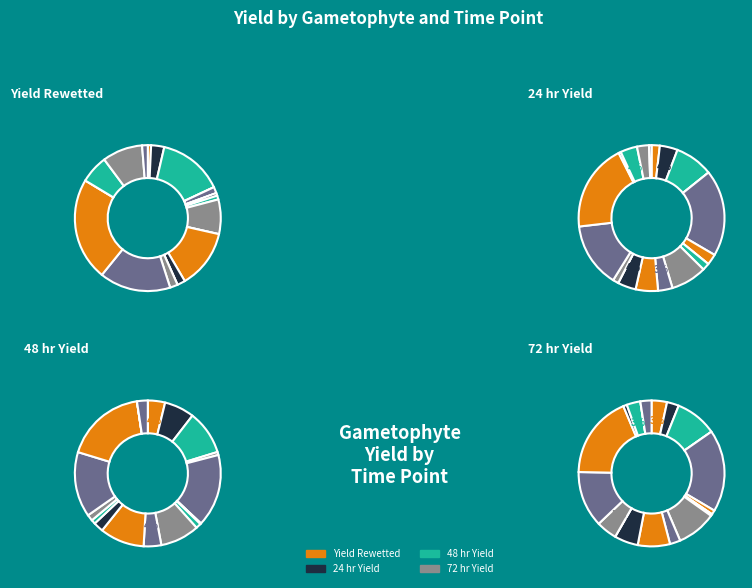

What is the largest slice in the pie chart?

2627A